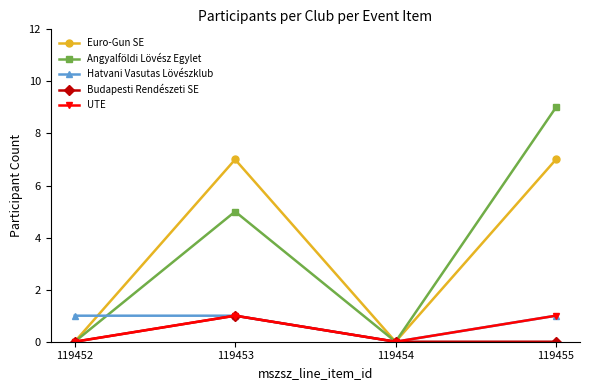

At which category does the chart reach its peak across all series?

119455